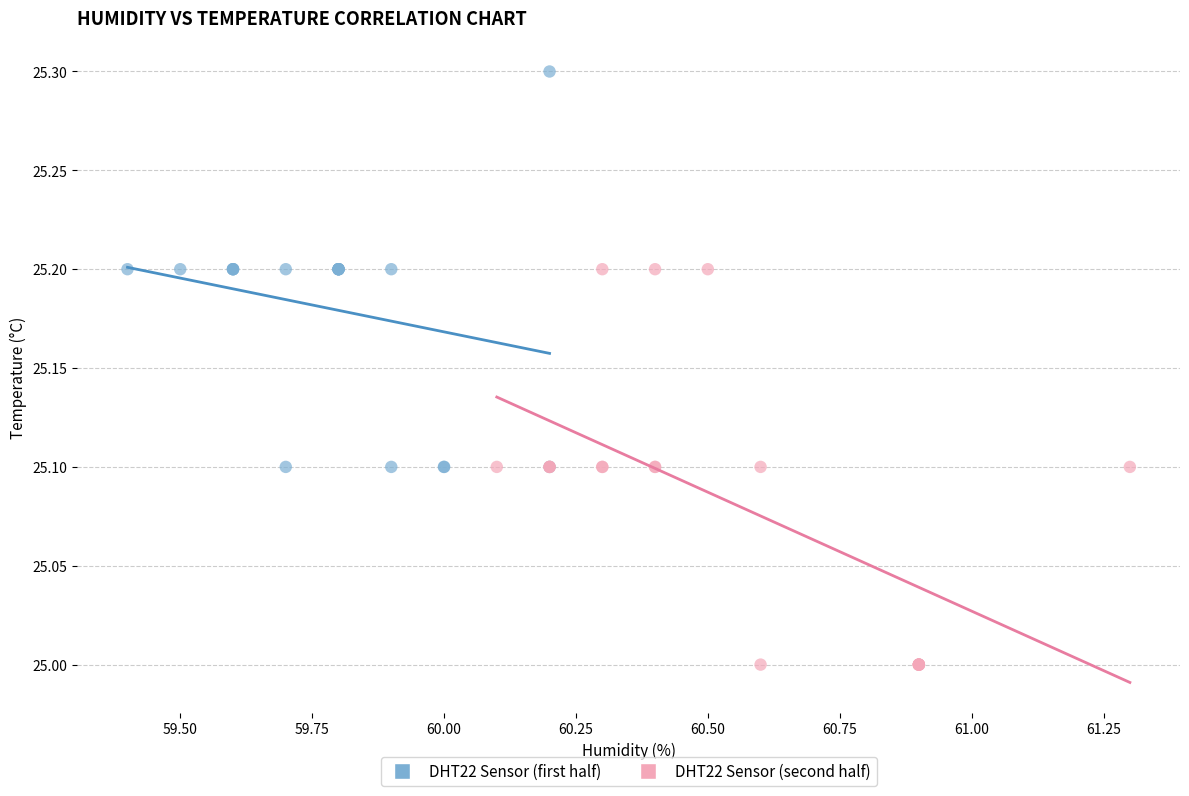

Which series contains the highest Y value?

DHT22 Sensor (first half)